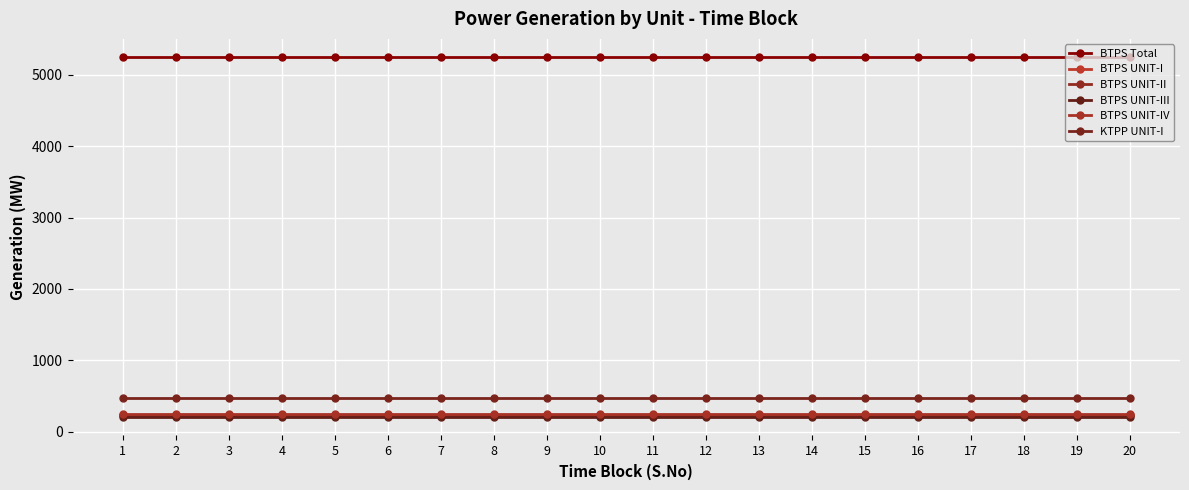

How many lines are shown in the chart?

6